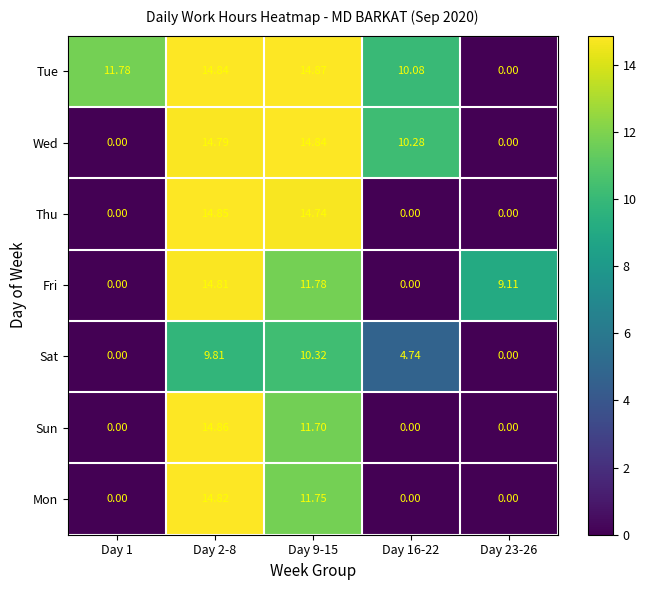

Which series changed the most between Day 1 and Day 16-22?

Wed